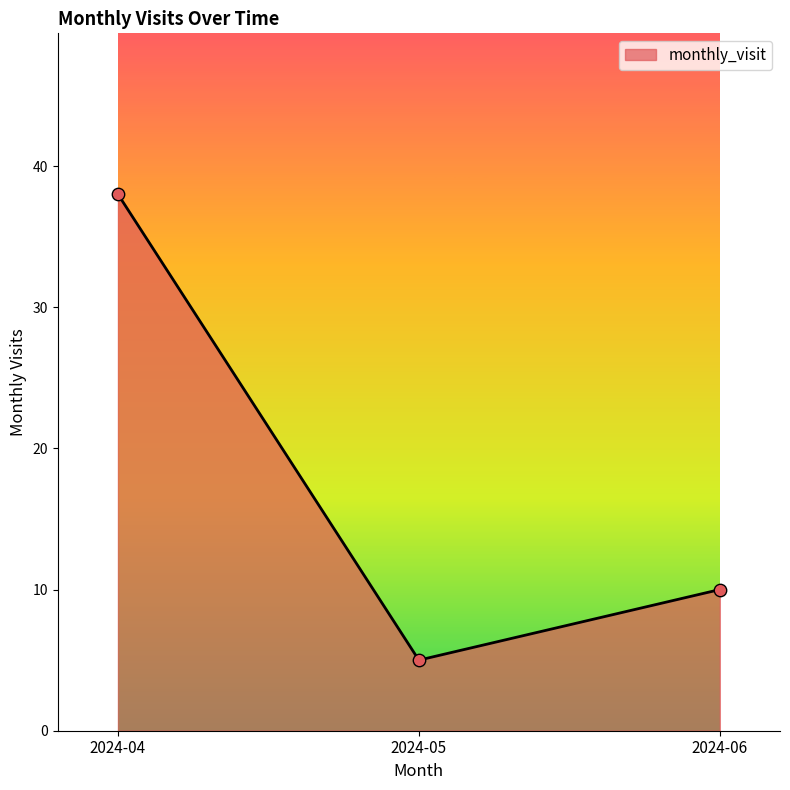

Between 2024-04 and 2024-05, which is larger?

2024-04